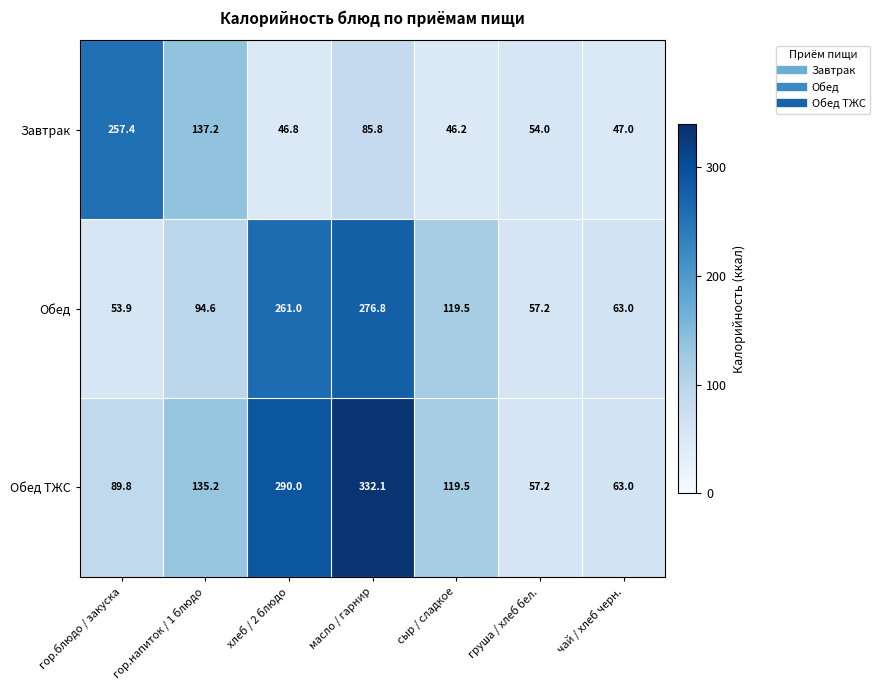

Reading right to left, list all the values displayed in this chart.

Завтрак: 47.0	54.0	46.2	85.8	46.8	137.2	257.4
Обед: 63.0	57.2	119.5	276.8	261.0	94.6	53.9
Обед ТЖС: 63.0	57.2	119.5	332.1	290.0	135.2	89.8